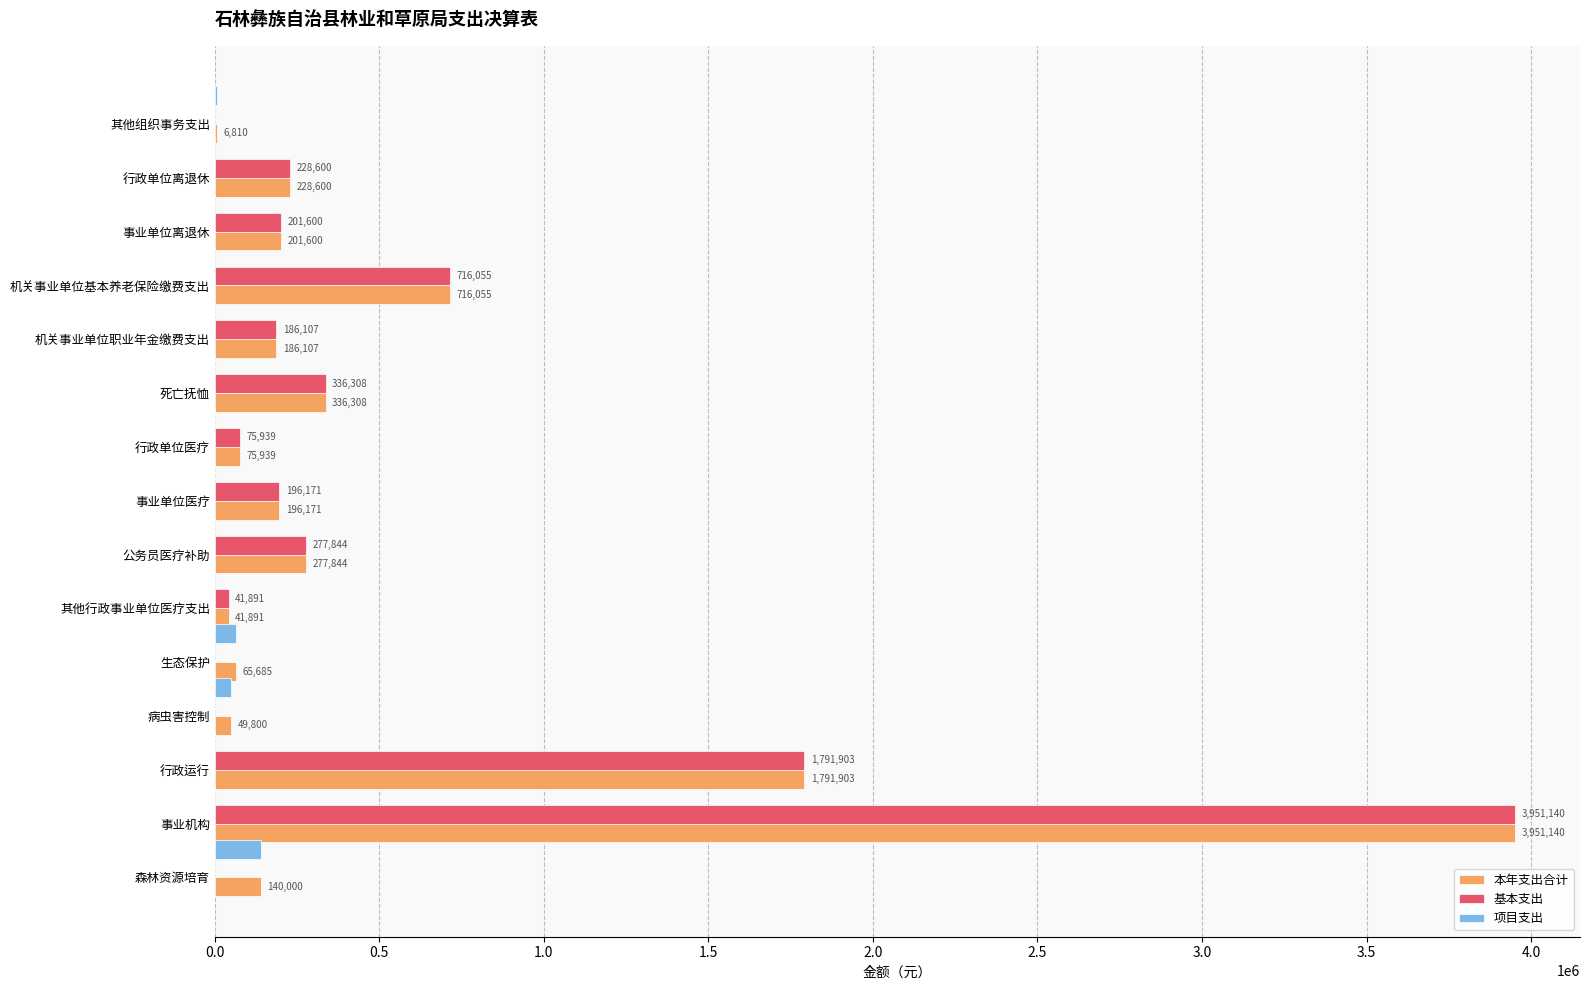

Which series changed the most between 事业单位医疗 and 生态保护?

基本支出